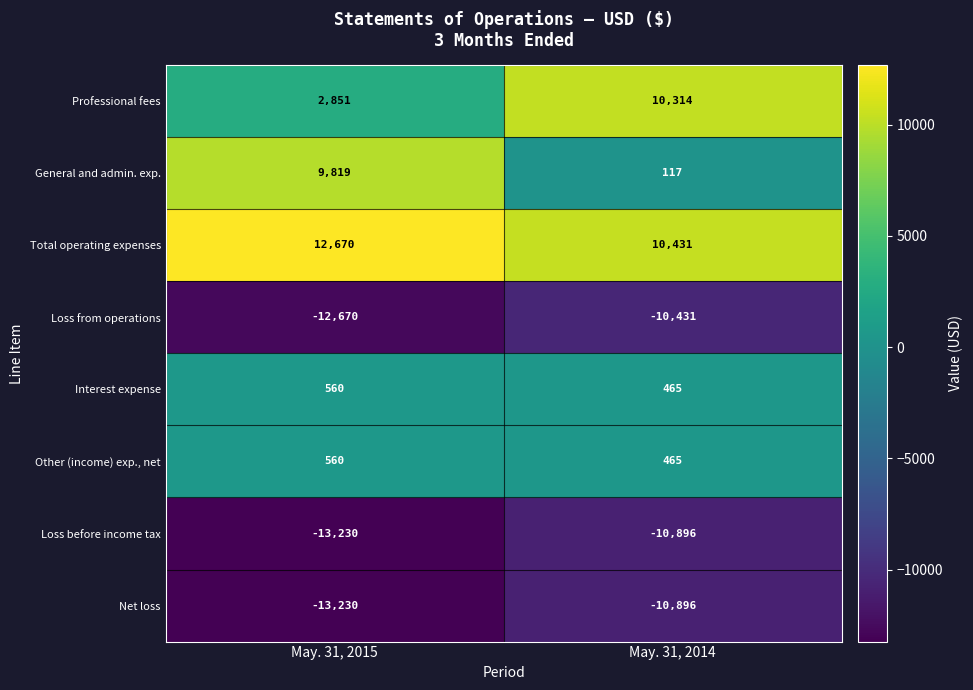

Reading right to left, what are all the values shown in this chart?

Professional fees: 10314	2851
General and admin. exp.: 117	9819
Total operating expenses: 10431	12670
Loss from operations: -10431	-12670
Interest expense: 465	560
Other (income) exp., net: 465	560
Loss before income tax: -10896	-13230
Net loss: -10896	-13230